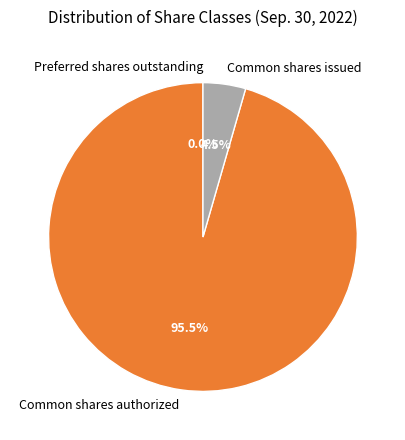

To the nearest percent, what is the difference between the Common shares issued and Common shares authorized slice percentages?

91%